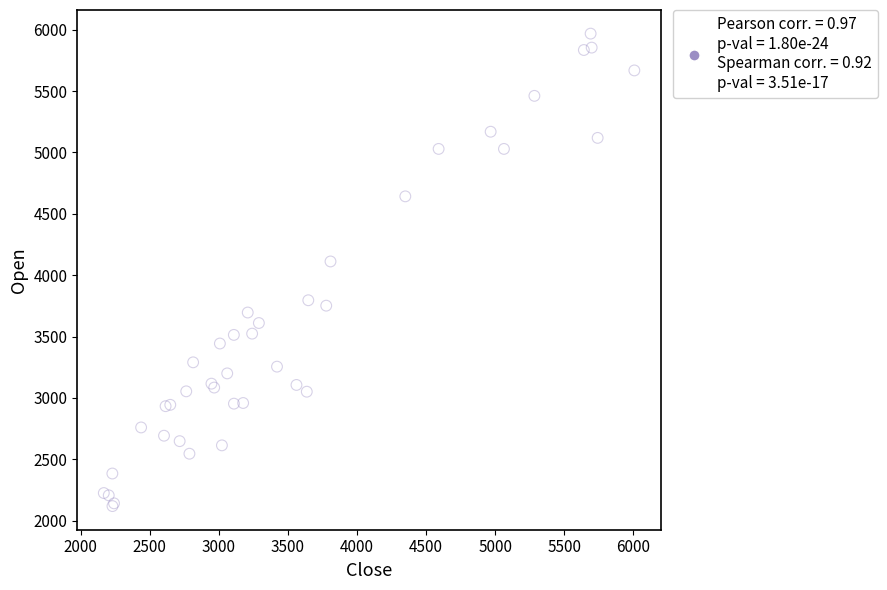

What Y value in the scatter plot is closest to 4043?

4112.0